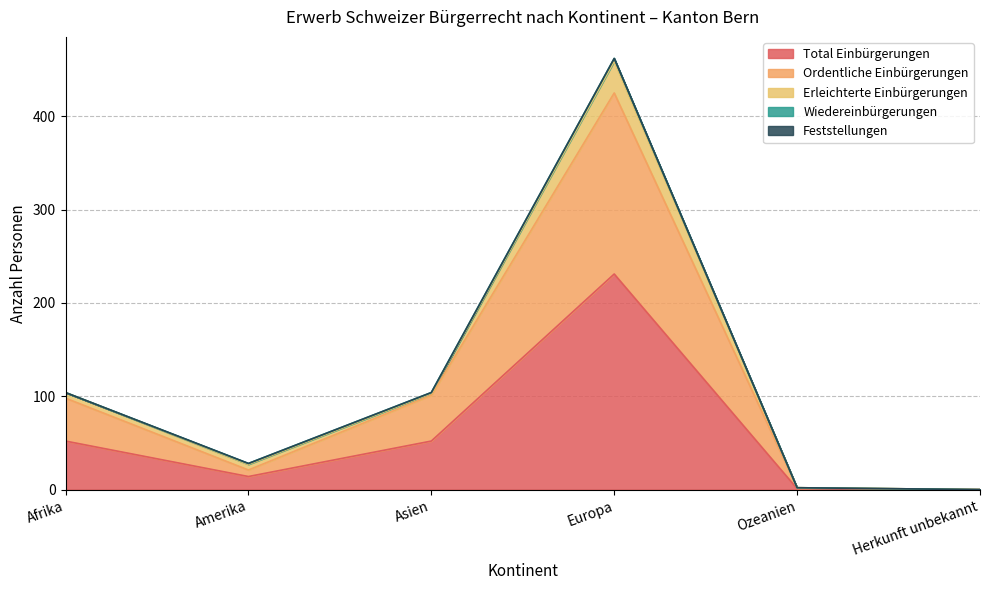

What is the difference between the maximum and minimum values in the Ordentliche Einbürgerungen series?

194